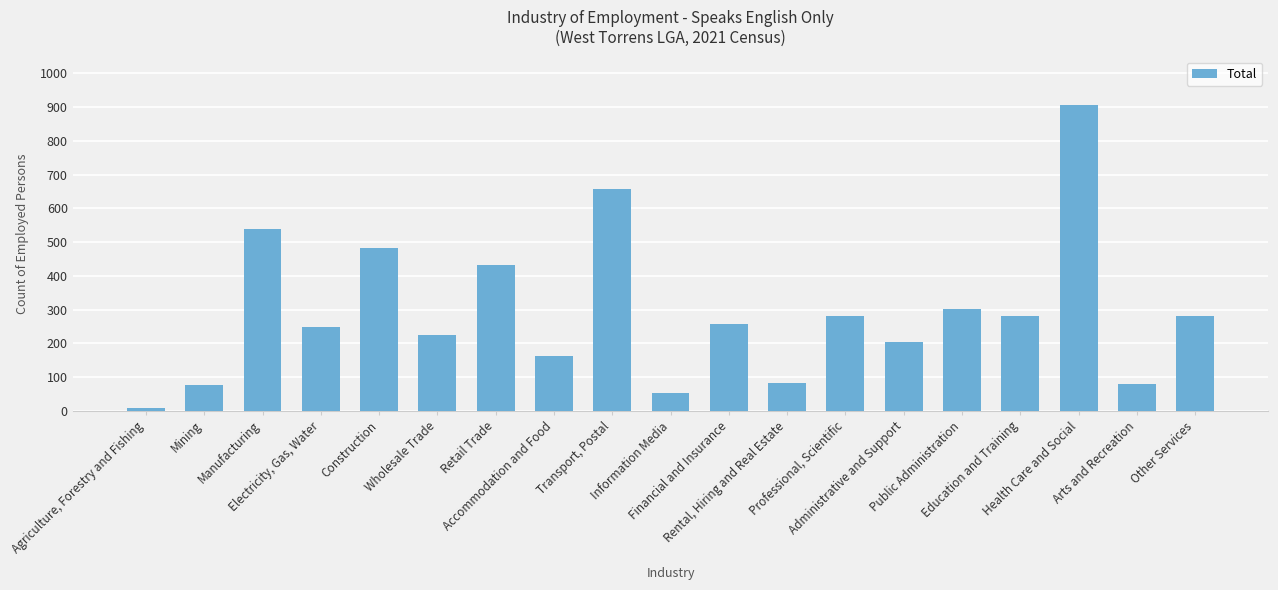

What is the average value?

293